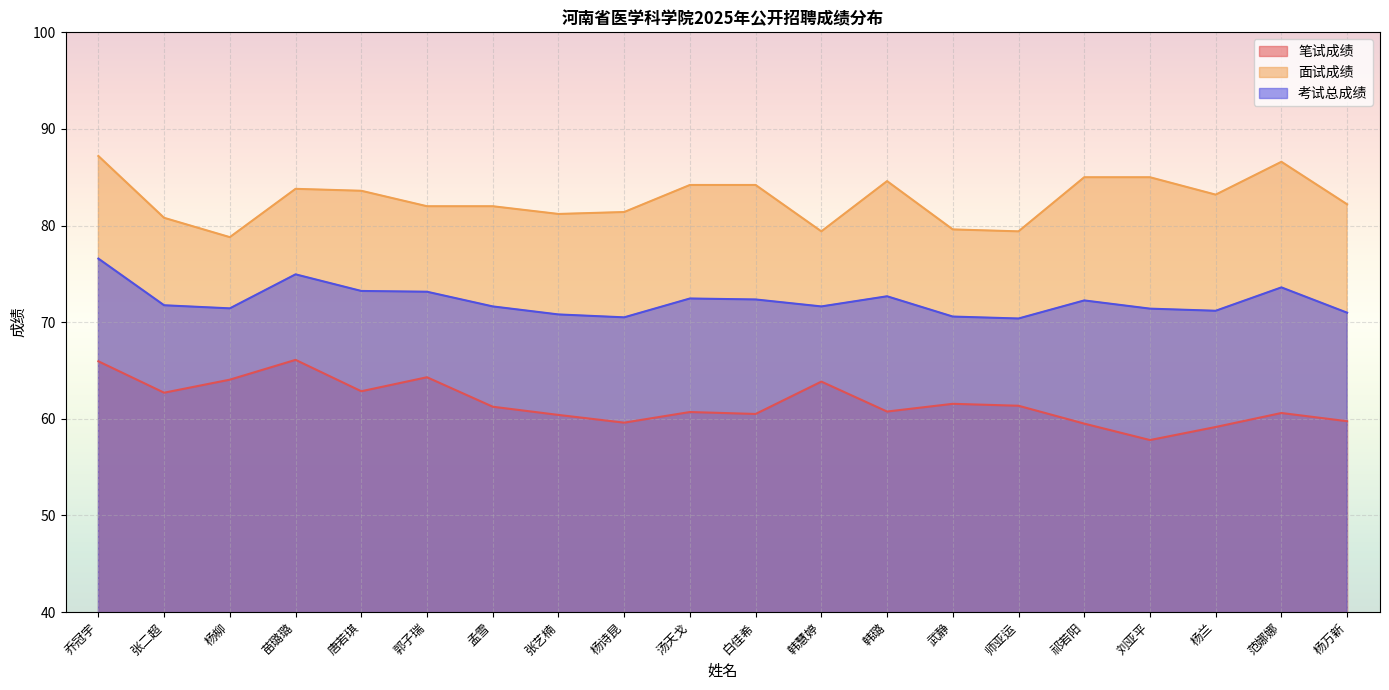

True or false: 考试总成绩 and 面试成绩 intersect in this chart.

False